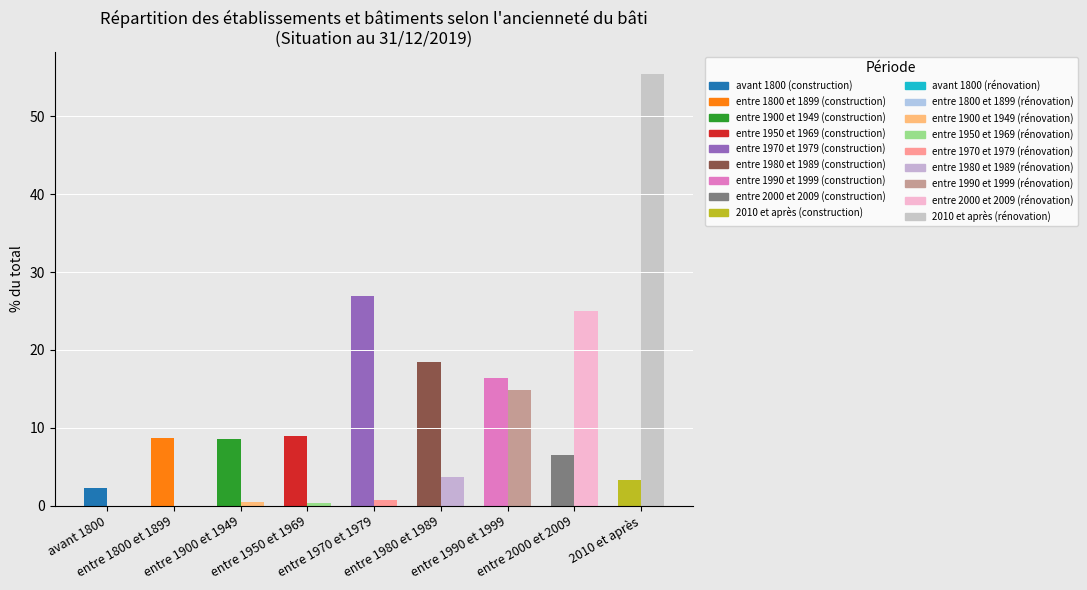

What is the maximum value shown in the chart?

55.5